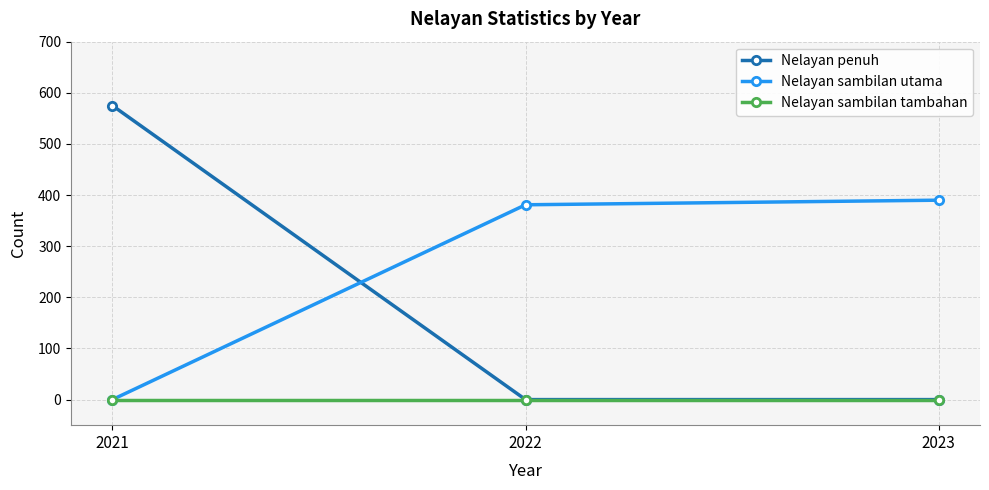

Which series has the widest spread of values?

Nelayan penuh